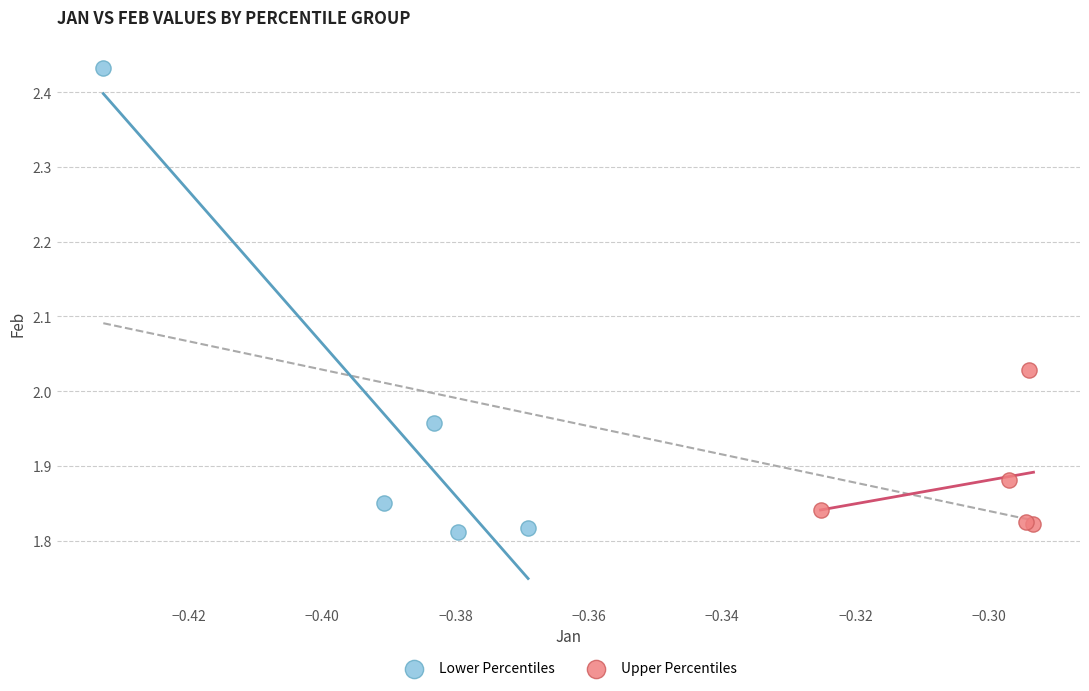

What are all the series names shown in the legend?

Lower Percentiles, Upper Percentiles